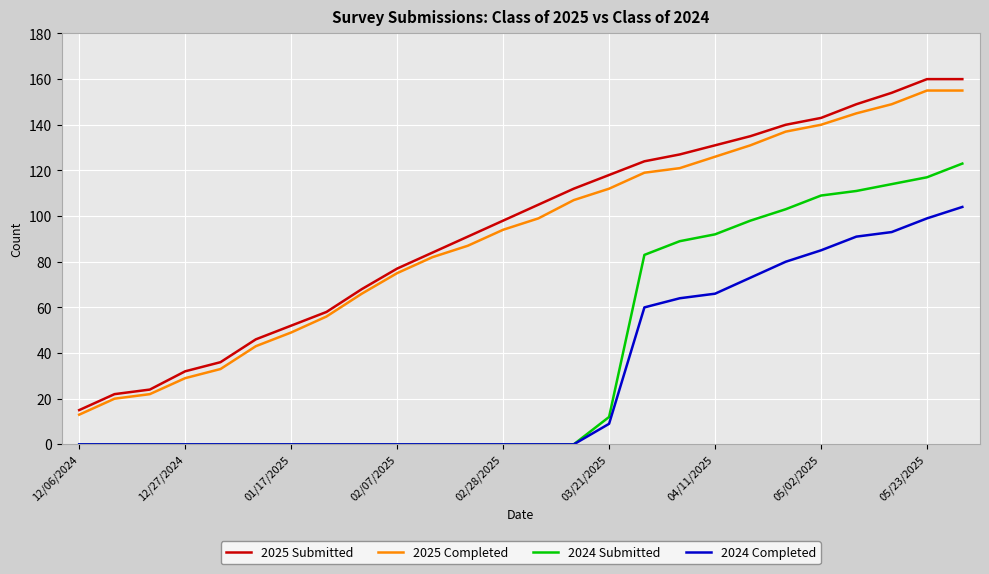

What is the average value of the 2025 Completed series?

91